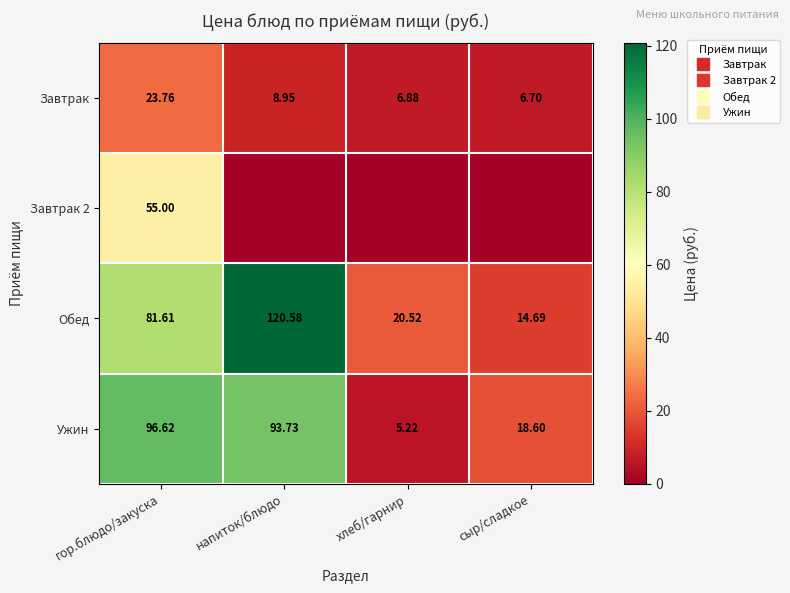

What is the maximum value shown in the chart?

120.6